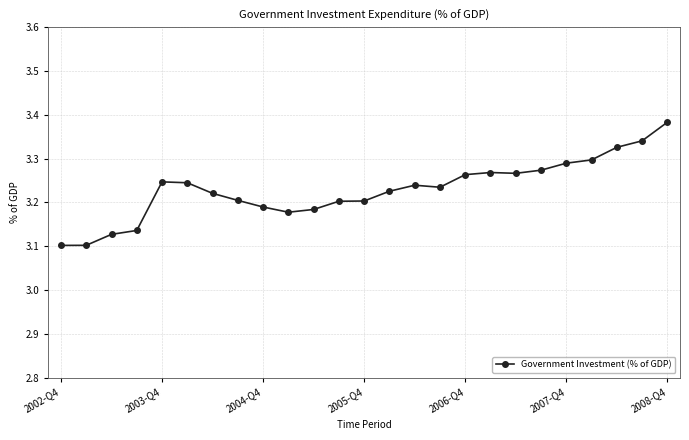

What is the difference between the maximum and minimum values?

0.3